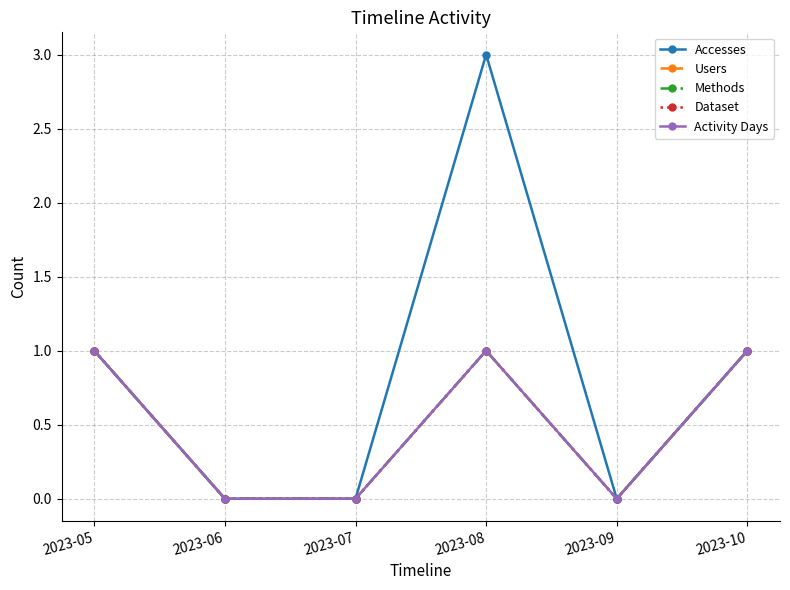

Which series has the widest spread of values?

Accesses